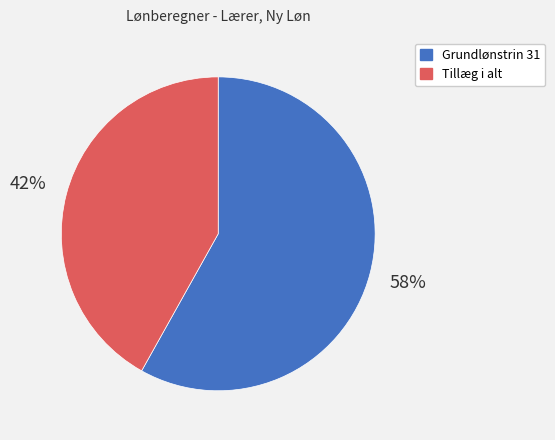

Is there a majority slice in this chart?

Yes